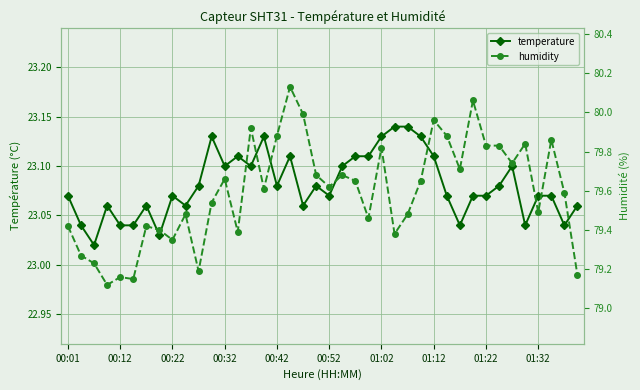

What is the total value across all series at 18?

103.0